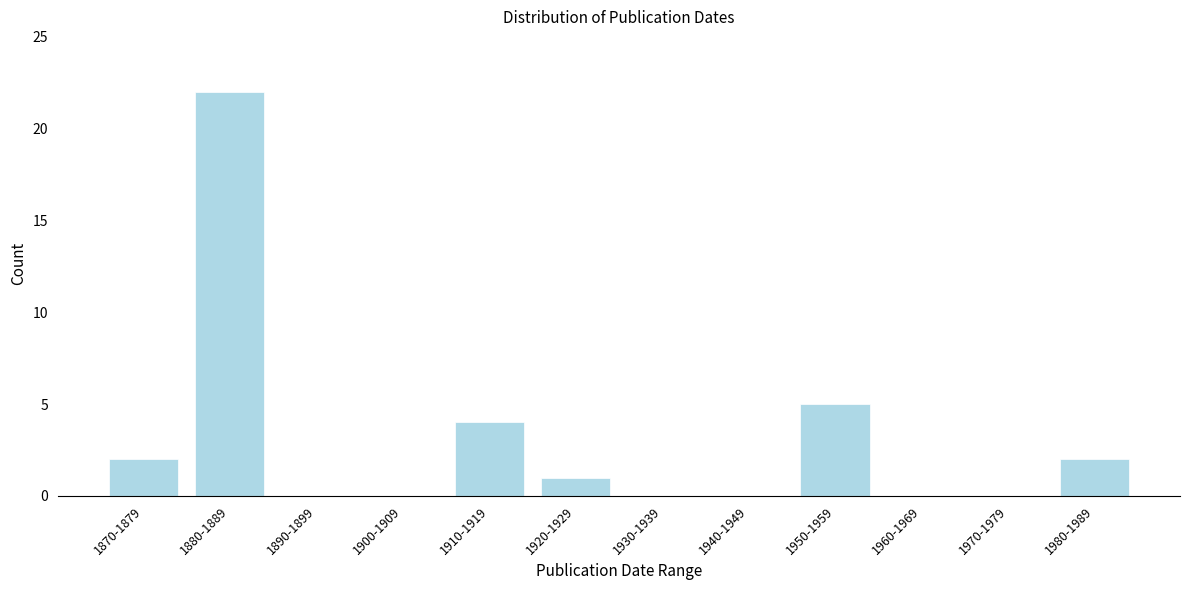

Reading left to right, extract all data points from this chart.

1870-1879=2	1880-1889=22	1890-1899=0	1900-1909=0	1910-1919=4	1920-1929=1	1930-1939=0	1940-1949=0	1950-1959=5	1960-1969=0	1970-1979=0	1980-1989=2